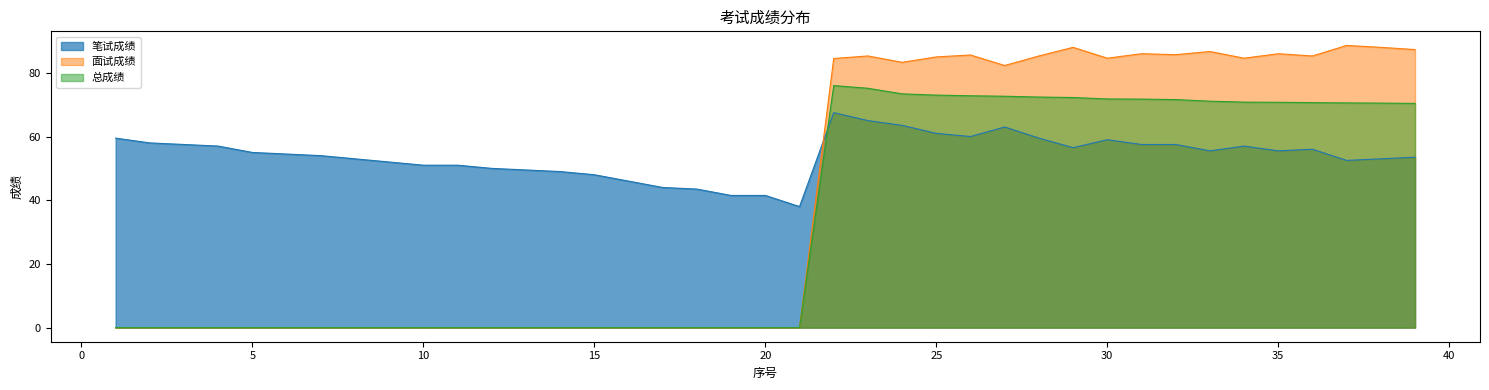

At which label is 面试成绩 closest to 44?

27